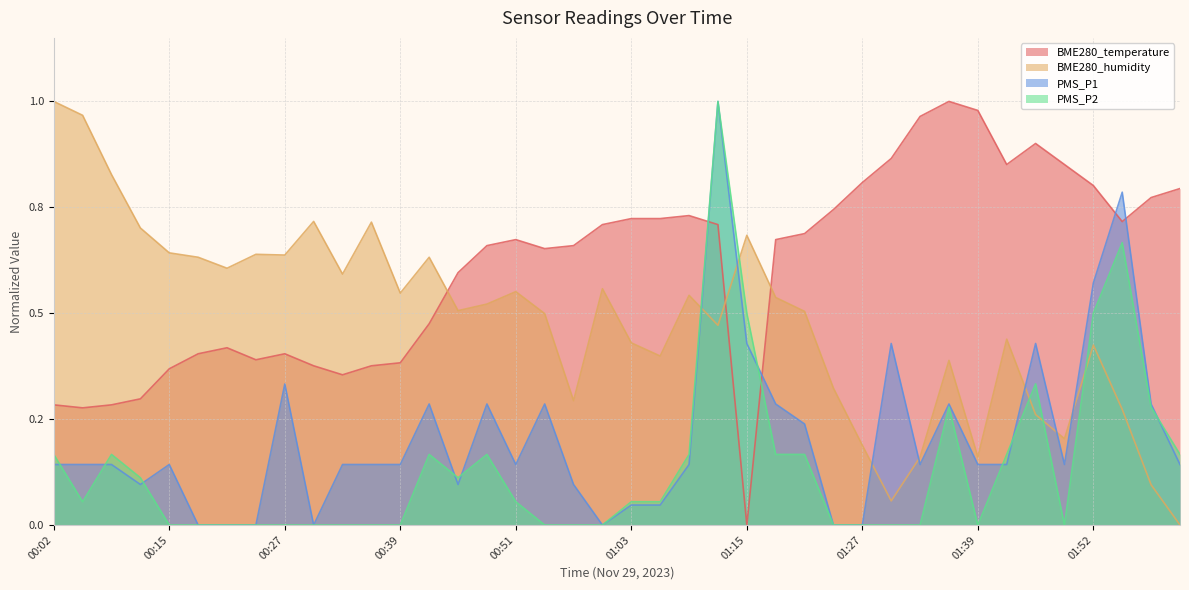

How many interior local valleys does the PMS_P1 series have?

7